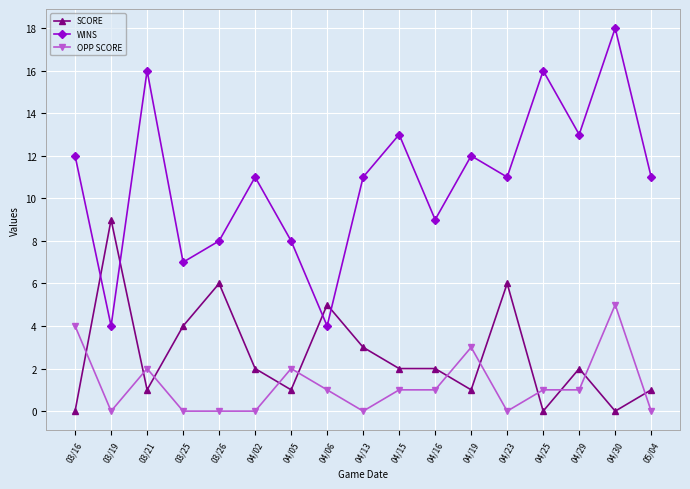

At which category is the sum across all series the highest?

04/30